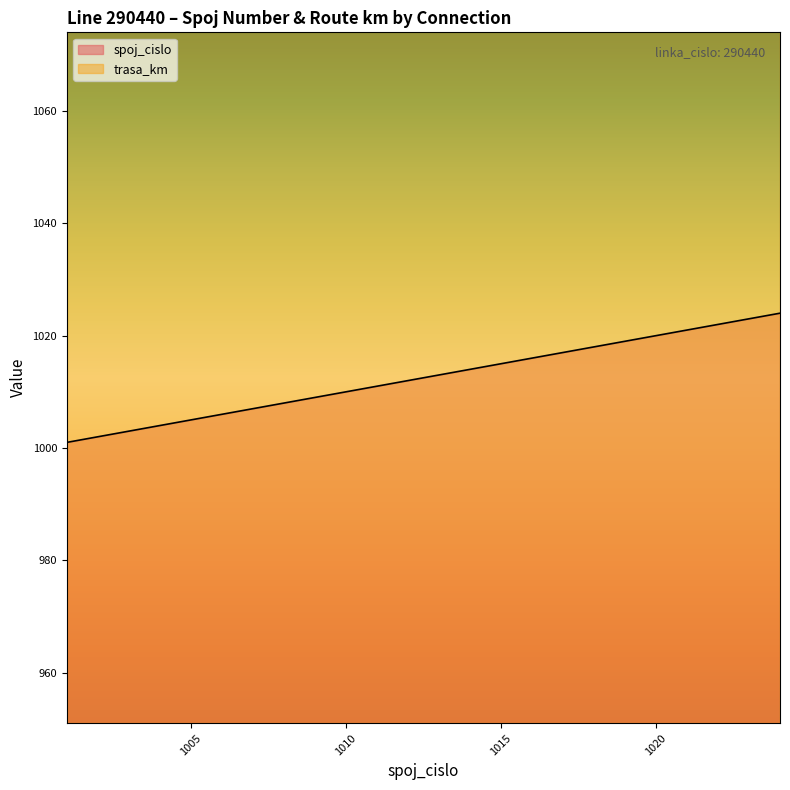

At which label is the value closest to 1012?

1012